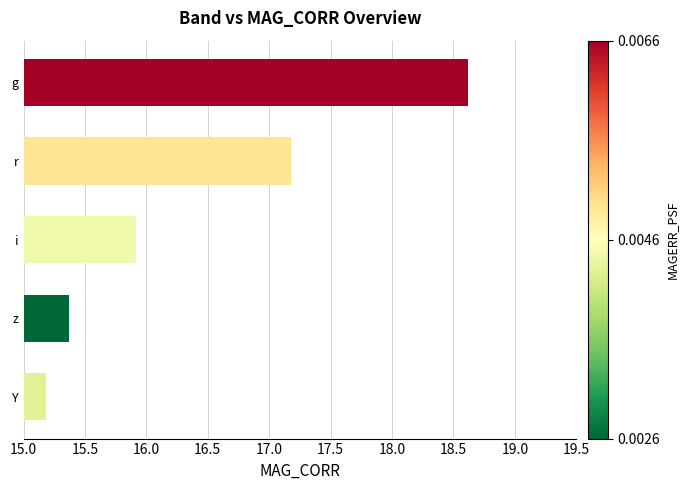

Which label corresponds to the largest value in the chart?

g